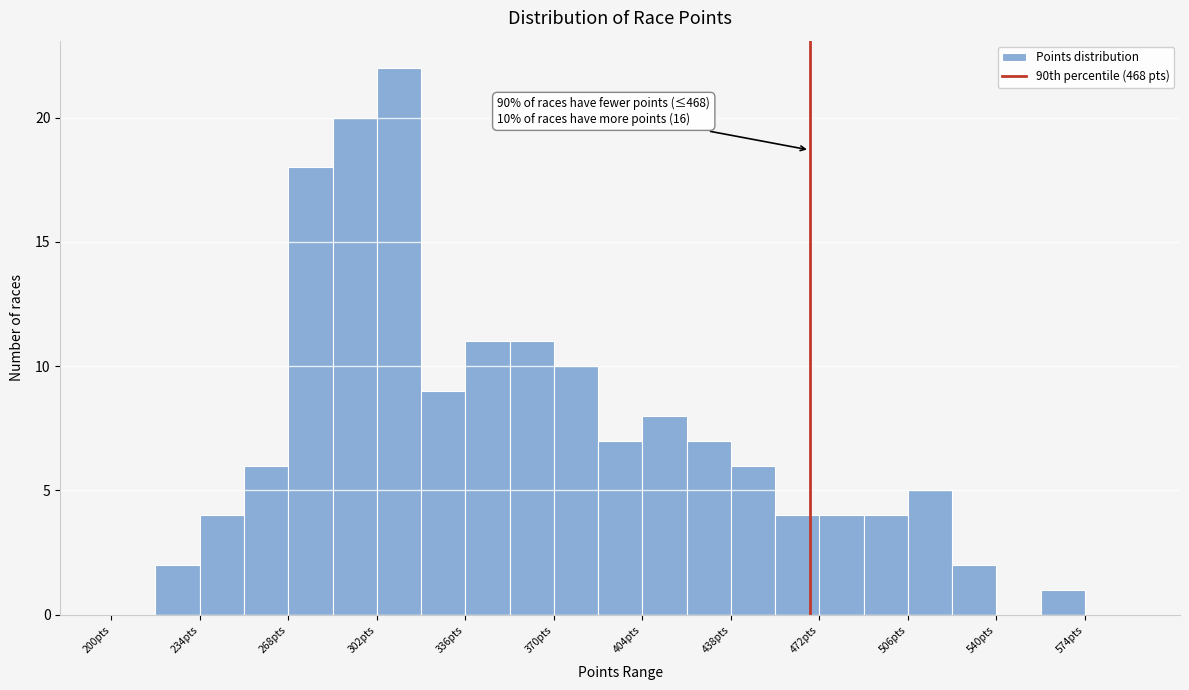

Around what value on the x-axis is the tallest bar? Give the approximate position of its centre, as read against the axis.

310